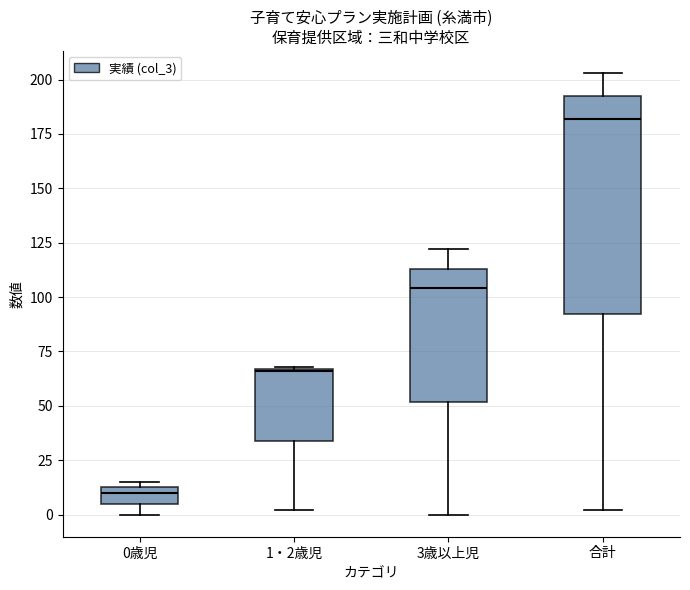

Reading left to right, transcribe this box plot: for each box, give where its median line is, the range the box spans, and where its two whiskers end, as read against the y-axis. The values are not printed on the chart, so give them approximately, as read against the axis.

0歳児: median 10, box 5 to 15, whiskers 0 to 15 (just above the box's upper edge)
1・2歳児: median 65, box 35 to 65, whiskers 0 to 70
3歳以上児: median 105, box 50 to 115, whiskers 0 to 120
合計: median 180, box 90 to 195, whiskers 0 to 205